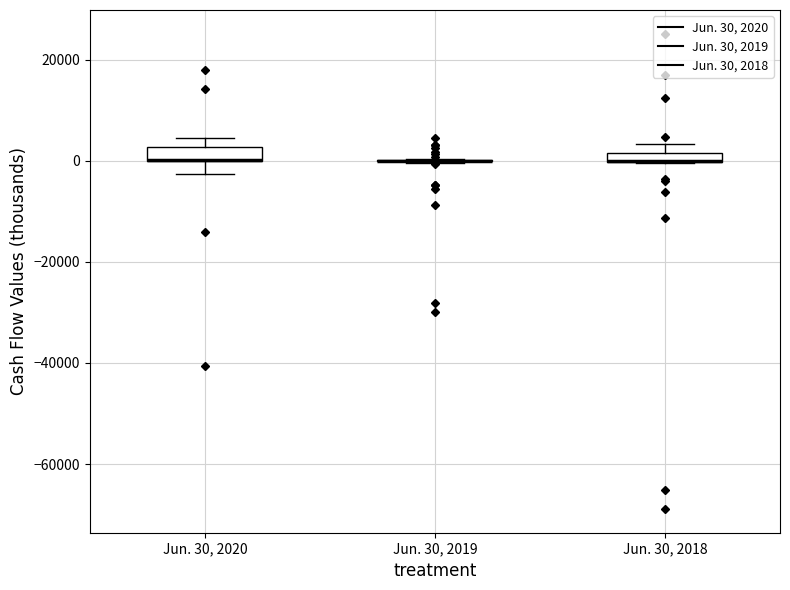

Where does the lower whisker of the box for Jun. 30, 2020 end on the y-axis? The values are not printed on the chart, so give them approximately, as read against the axis.

-2000